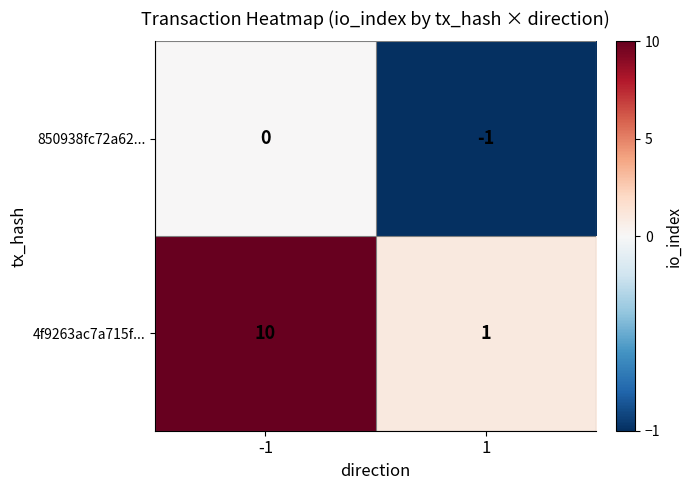

What is the difference between the 4f9263ac7a715f... values at 1 and -1?

9